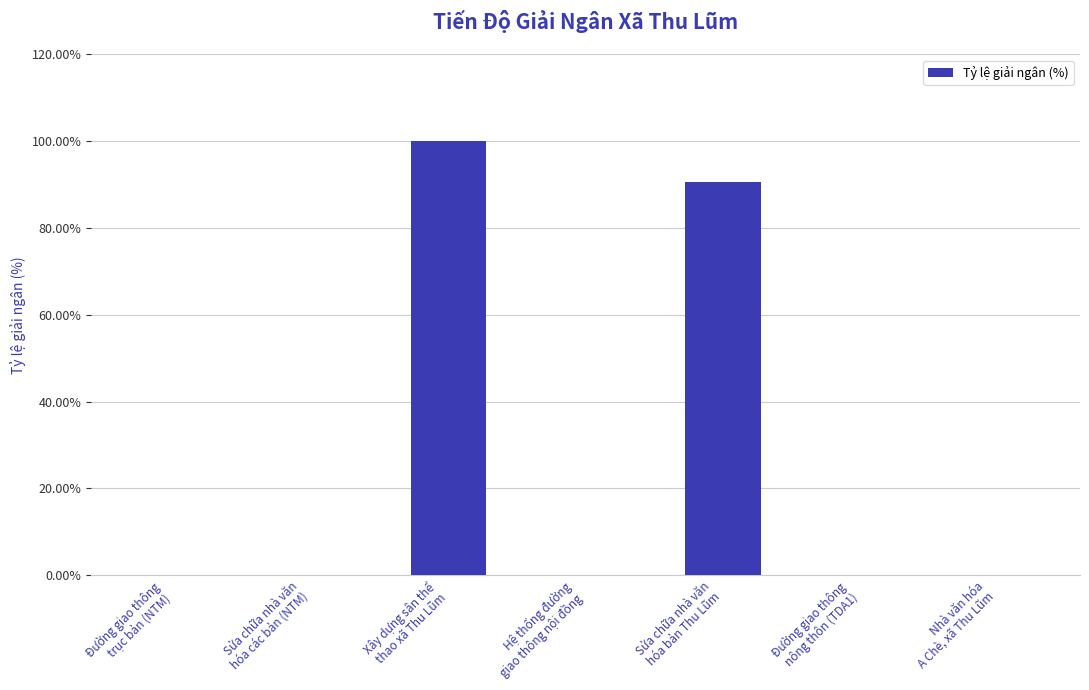

The chart shows a value of 100.0 at Xây dựng sân thể
thao xã Thu Lũm. True or false?

True